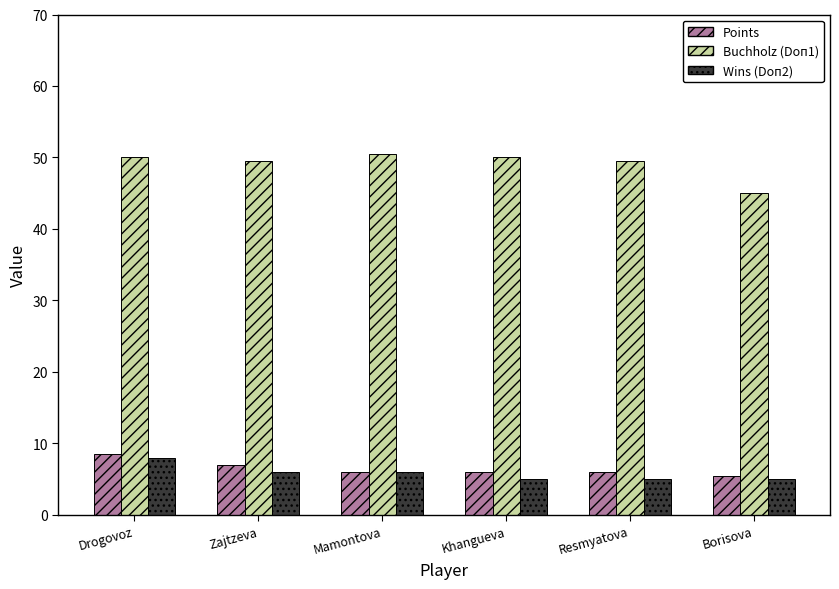

At which label does Points reach its peak?

Drogovoz